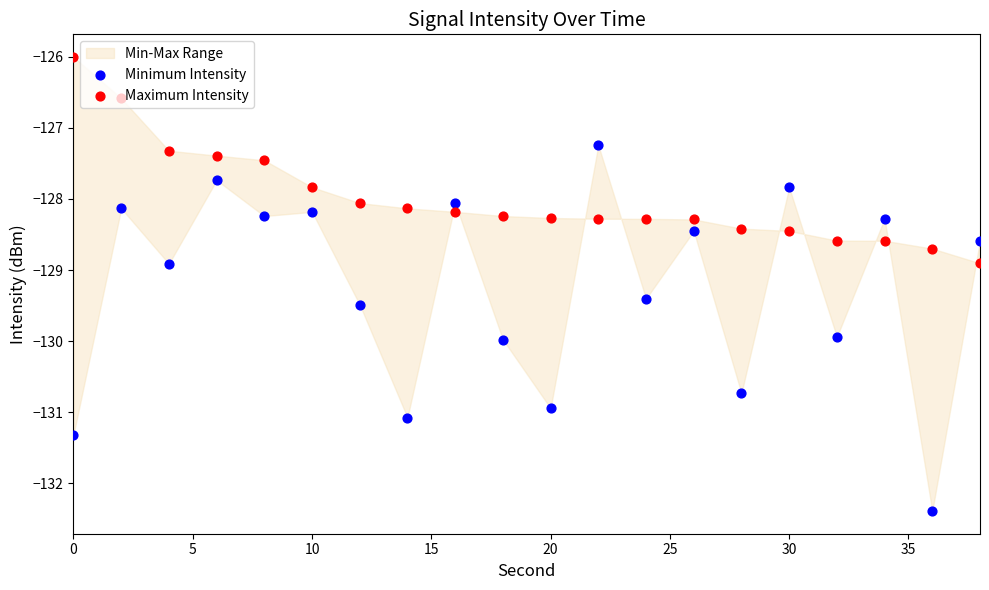

Which series has the largest Y range (max minus min)?

Minimum Intensity